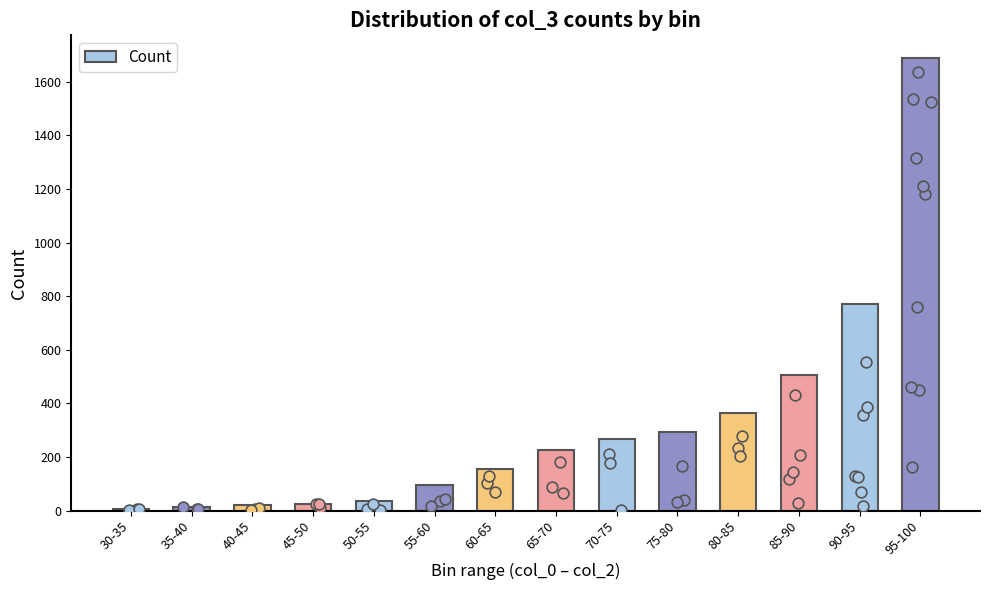

Which has a higher value, 55-60 or 45-50?

55-60